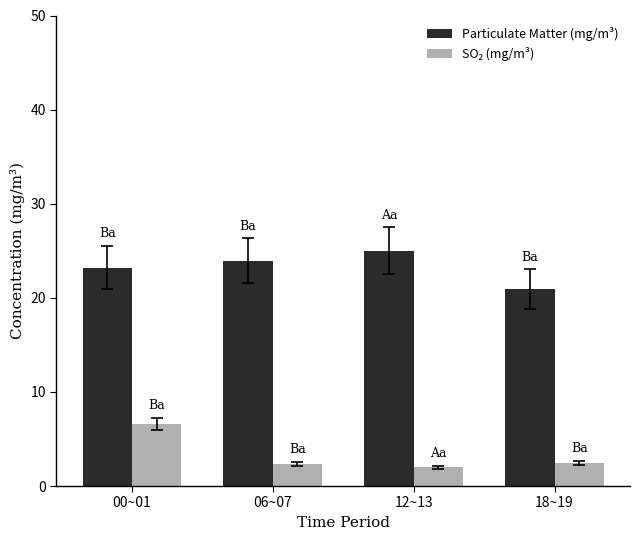

How many bars are there in total?

8